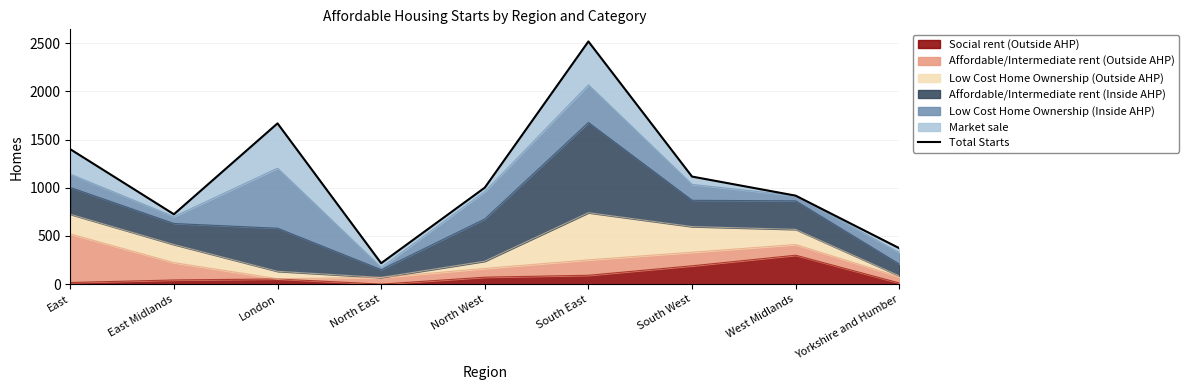

At which label does the data first exceed 1001?

East